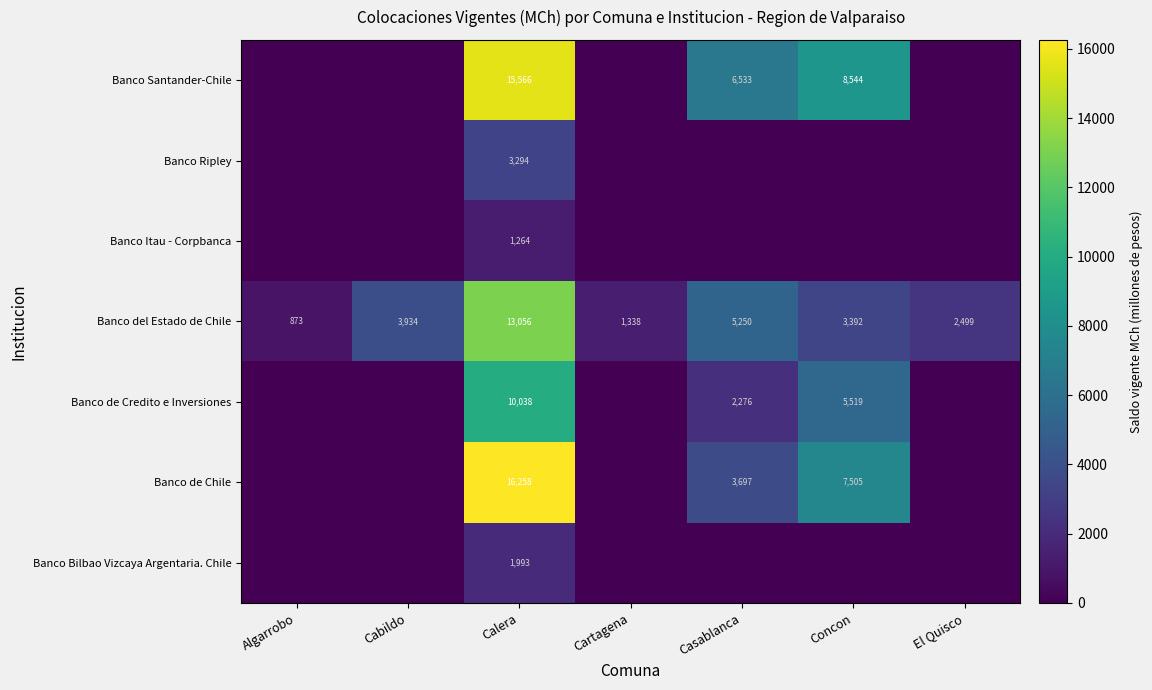

What is the difference between the highest and lowest values at Concon?

8543.8